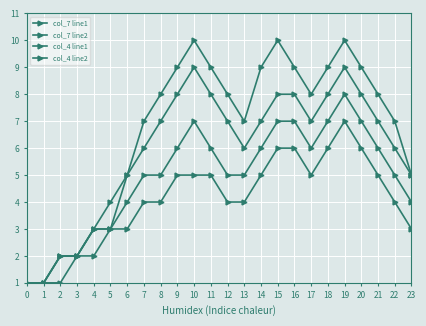

List the series in order of their peak value, highest first.

col_7 line1, col_7 line2, col_4 line1, col_4 line2